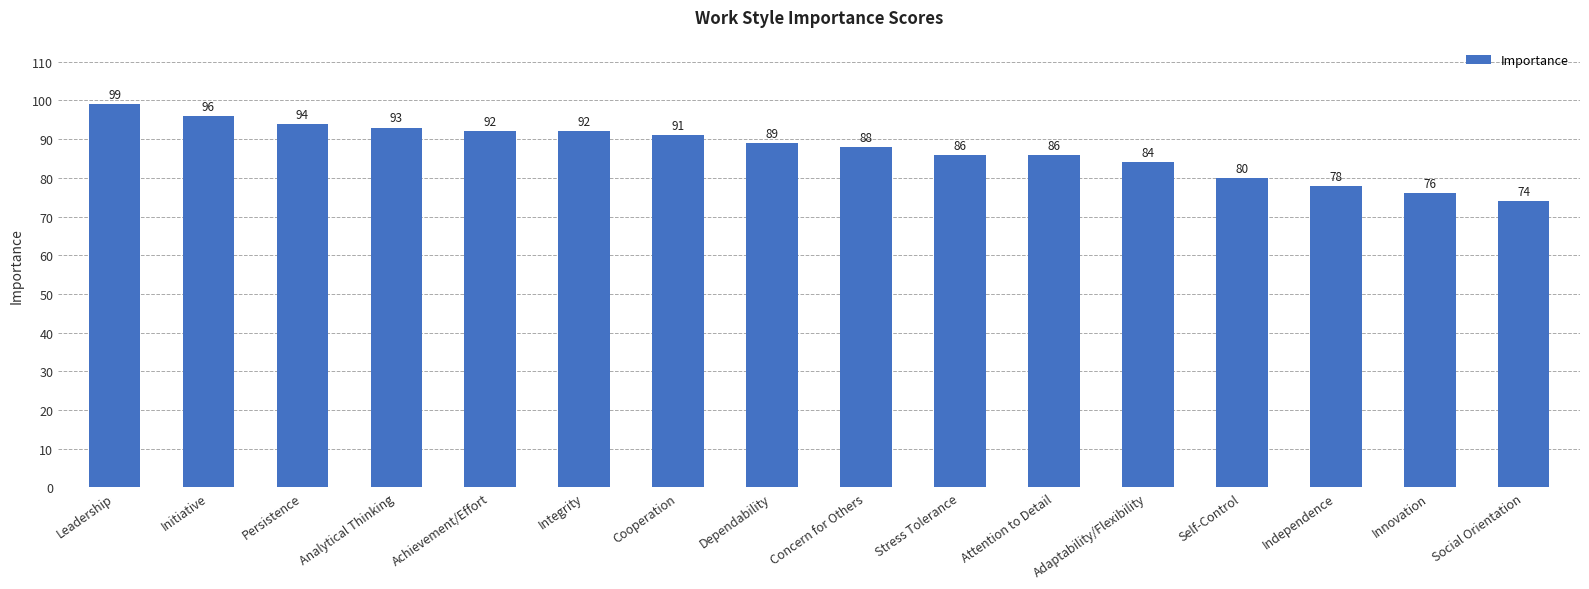

What is the change in value from Cooperation to Adaptability/Flexibility?

-7